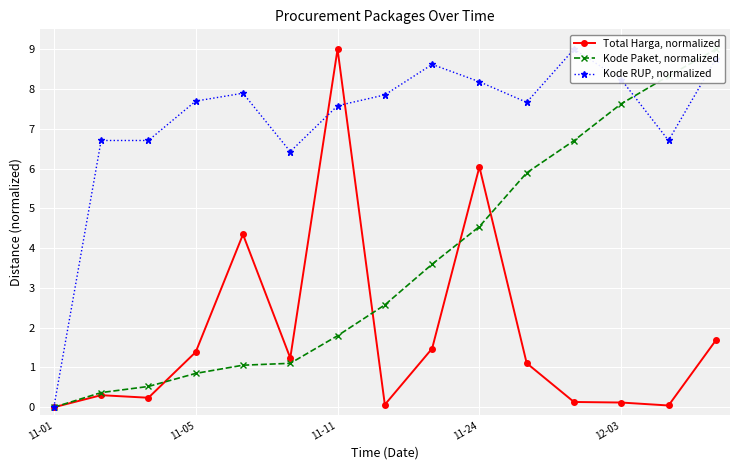

The value of Total Harga, normalized at 11-05 is 2.0. True or false?

False